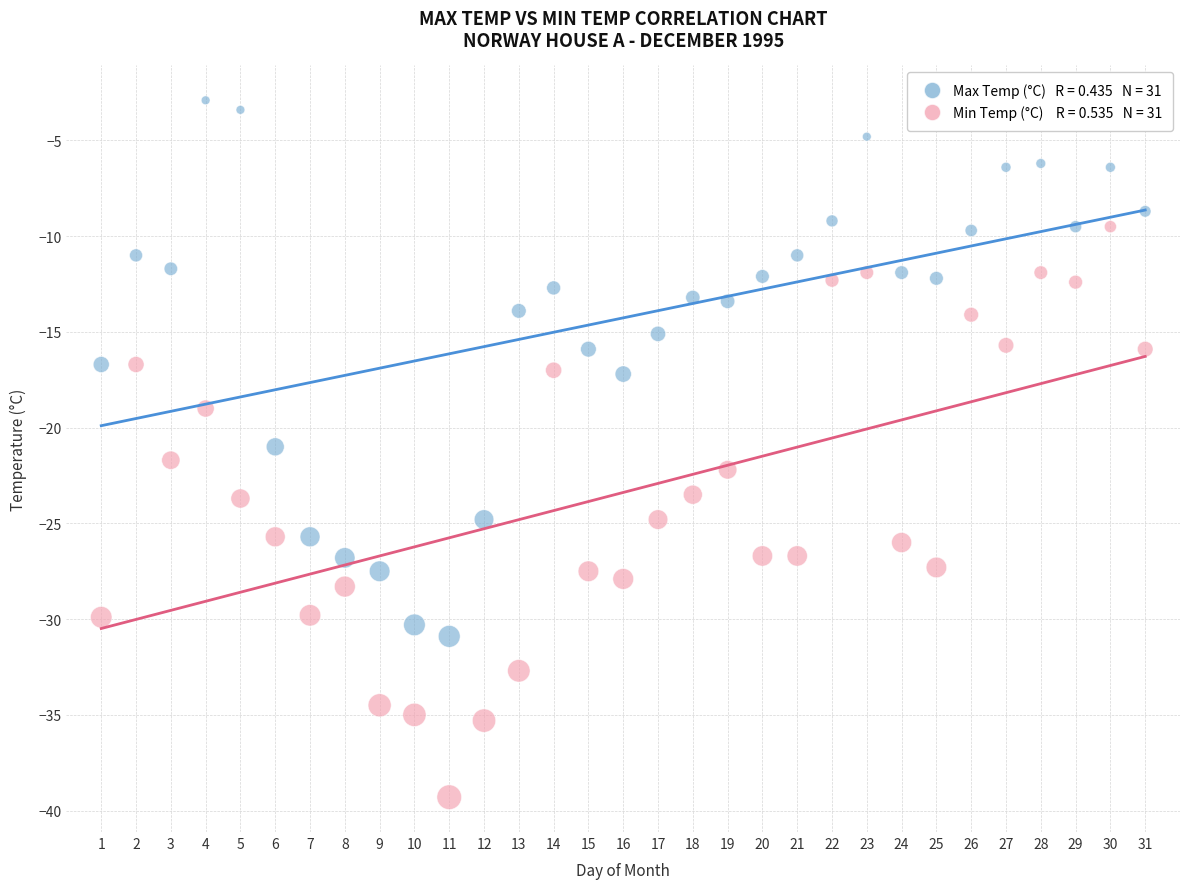

Across all data points, what is the range of X values (max minus min)?

30.0